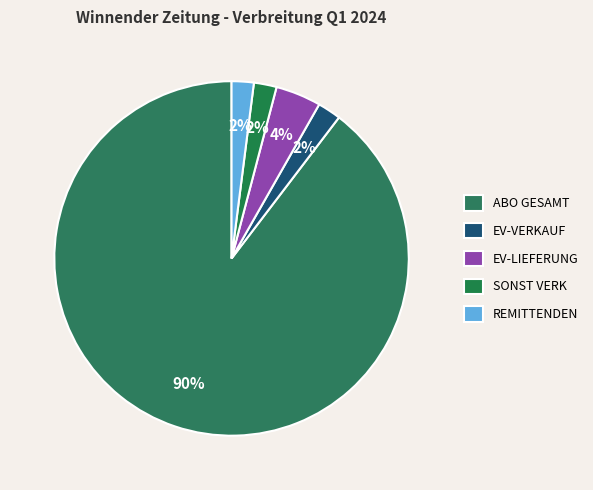

How many slices are in this pie chart?

5